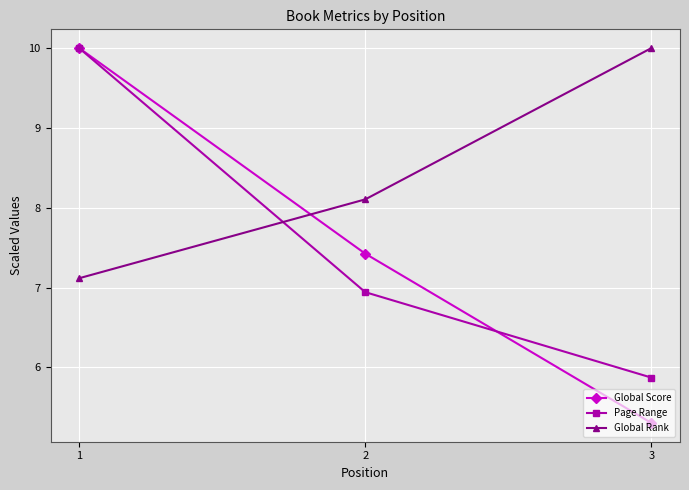

Reading right to left, extract all data points from this chart.

Global Score: 3=5.3	2=7.4	1=10.0
Page Range: 3=5.9	2=6.9	1=10.0
Global Rank: 3=10.0	2=8.1	1=7.1